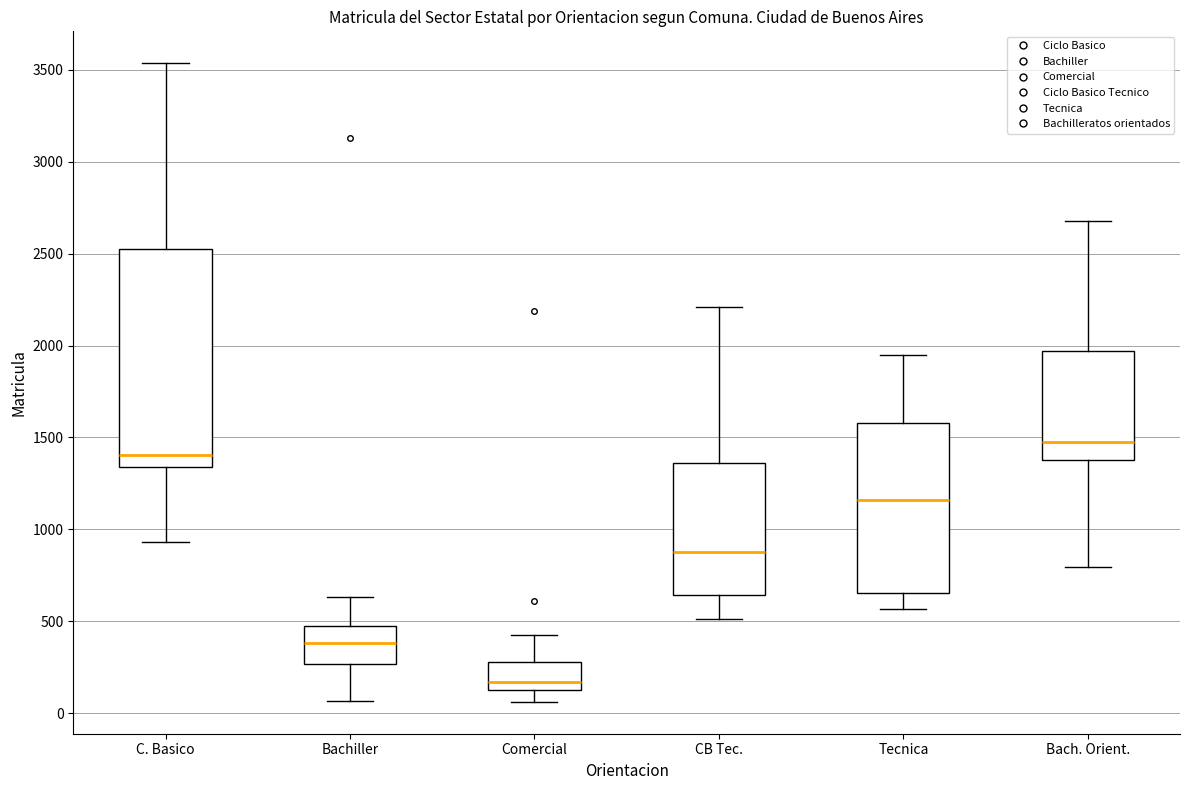

Which box is the tallest, from its lower edge to its upper edge?

C. Basico